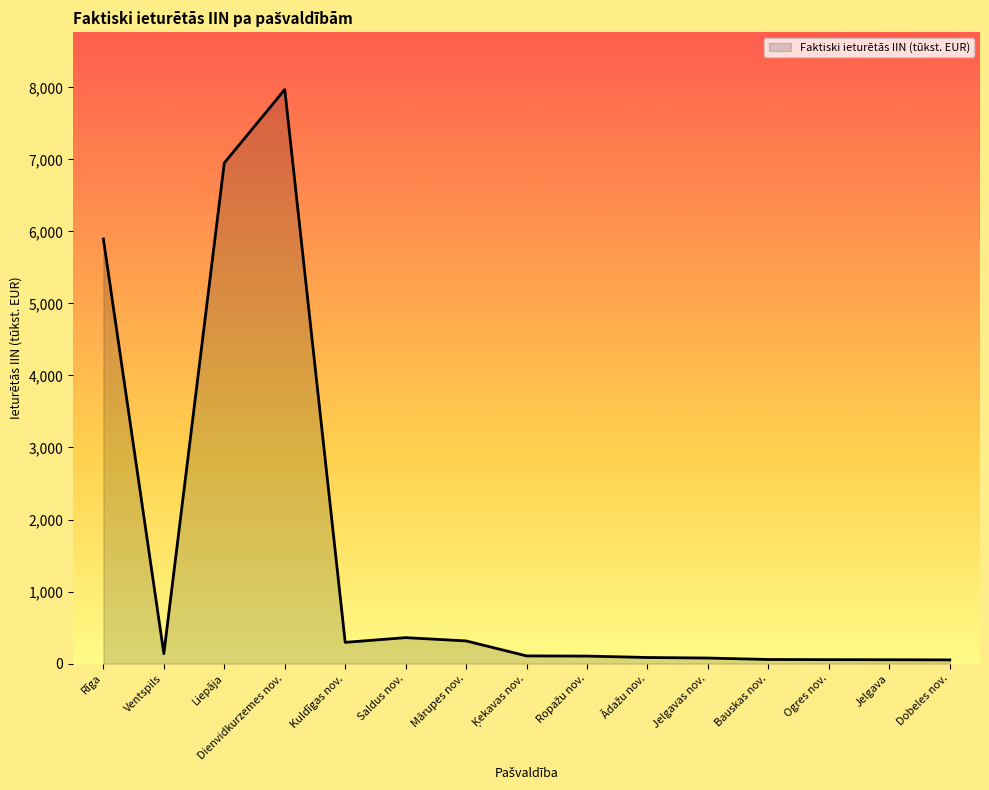

What is the sum of all values?

22512.3